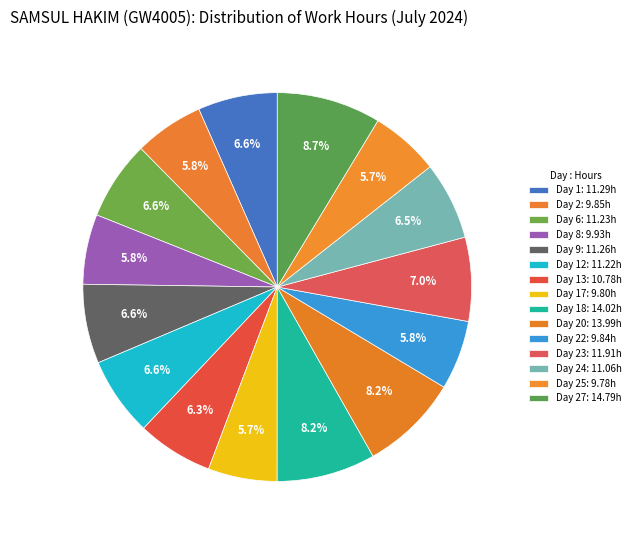

Count the number of slices in the pie.

15